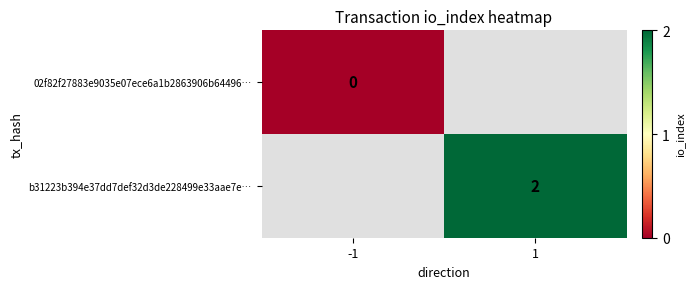

Between -1 and 1, which is larger?

1